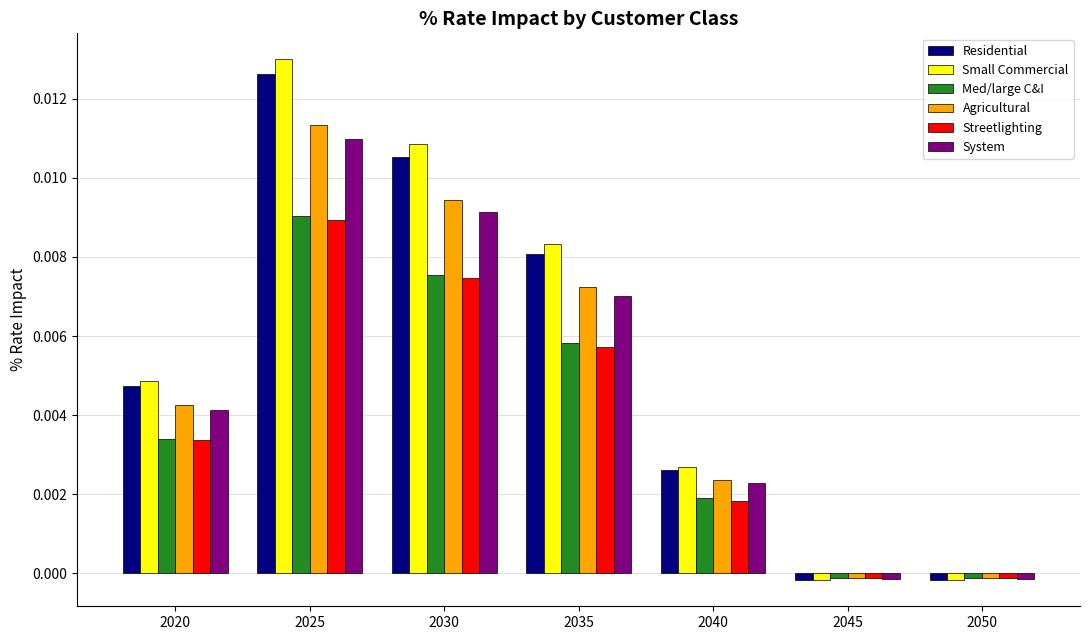

At which category is the sum across all series the highest?

2025